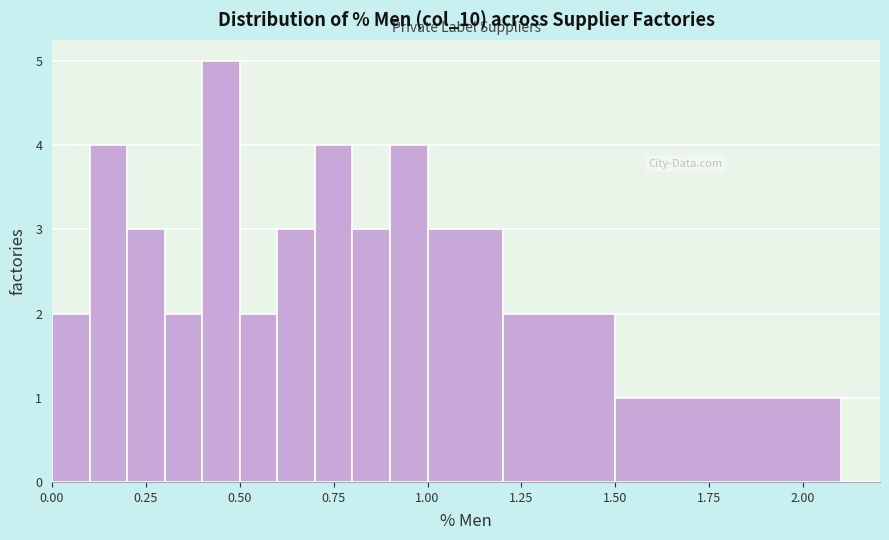

Around what value on the x-axis is the tallest bar? Give the approximate position of its centre, as read against the axis.

0.45